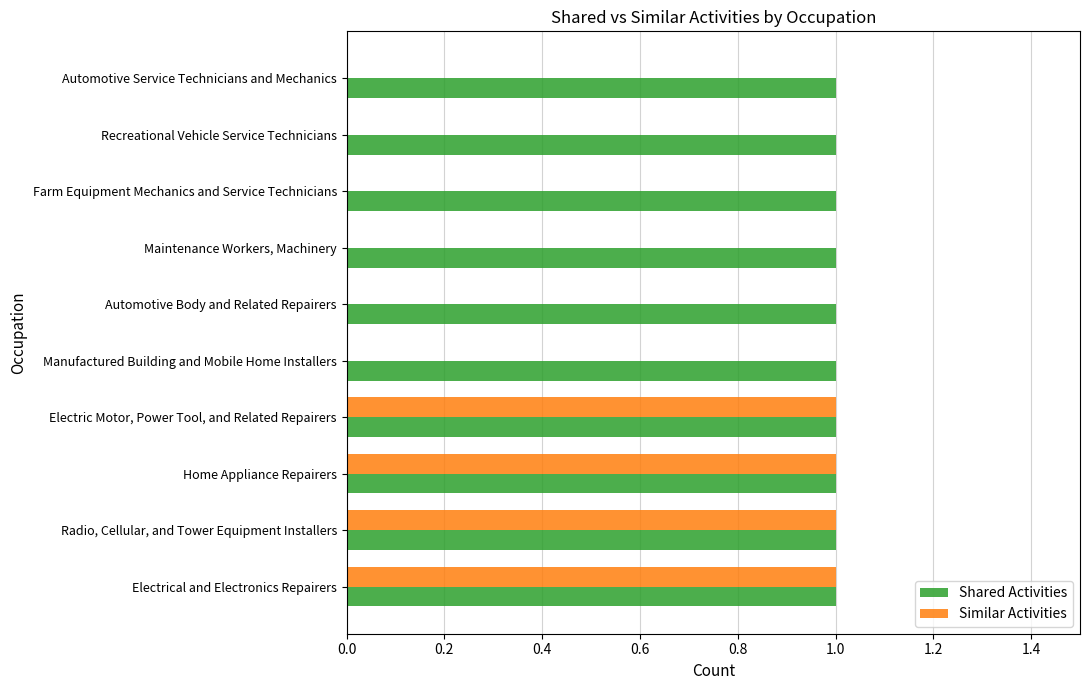

Between Radio, Cellular, and Tower Equipment Installers and Manufactured Building and Mobile Home Installers, which series saw the biggest shift?

Similar Activities